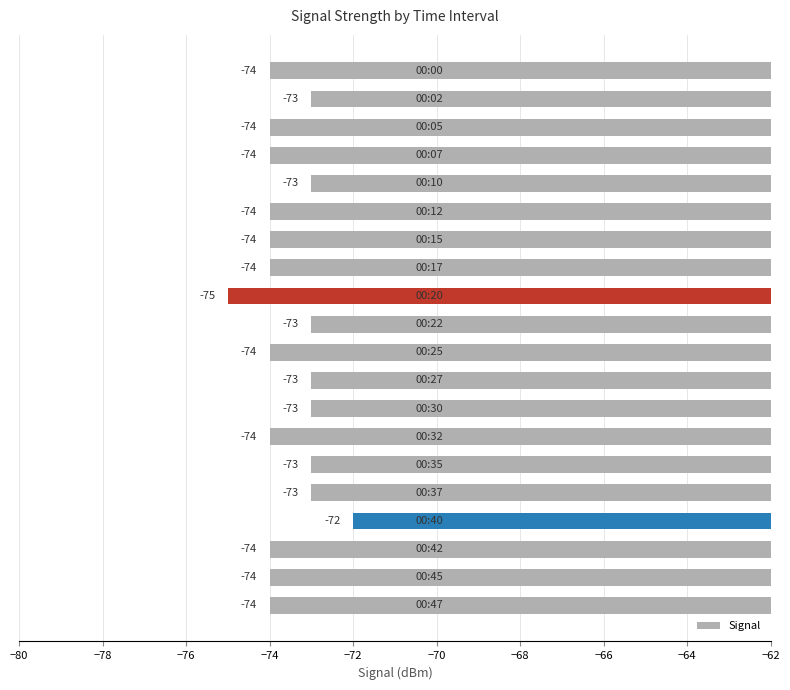

What is the difference between the maximum and minimum values?

3